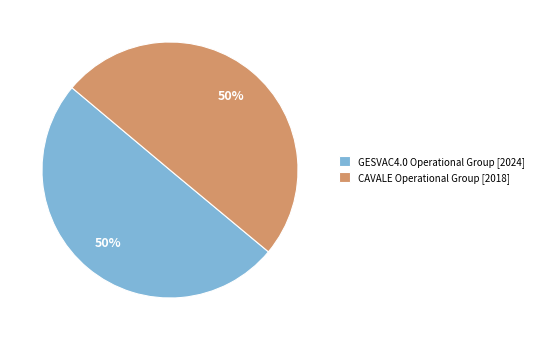

To the nearest percent, what portion does CAVALE Operational Group [2018] represent?

50%